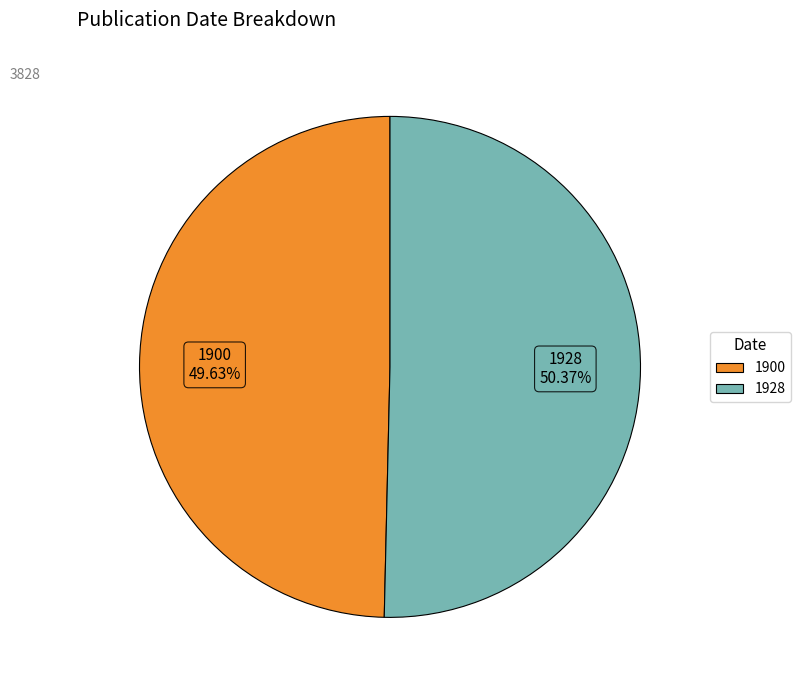

Does any single category account for the majority?

Yes